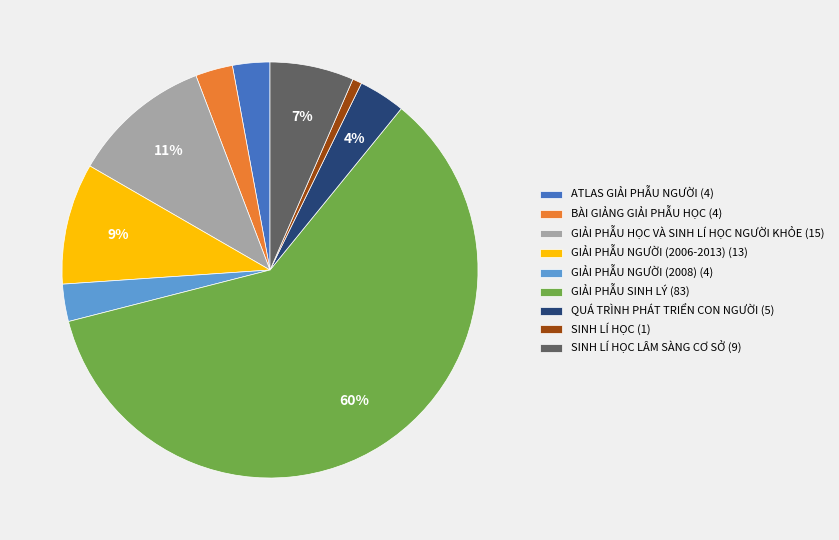

Does any single category account for the majority?

Yes